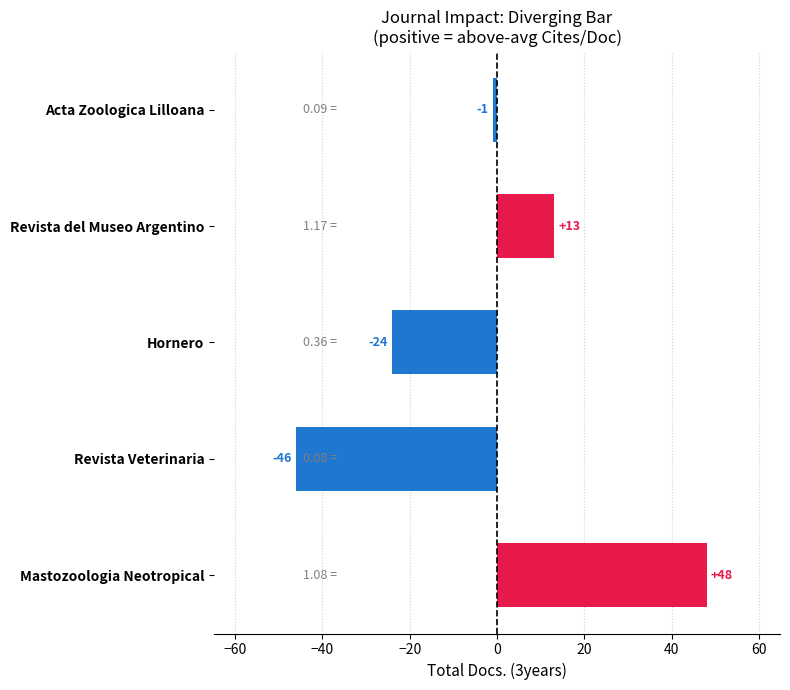

How many data points are above -1?

2